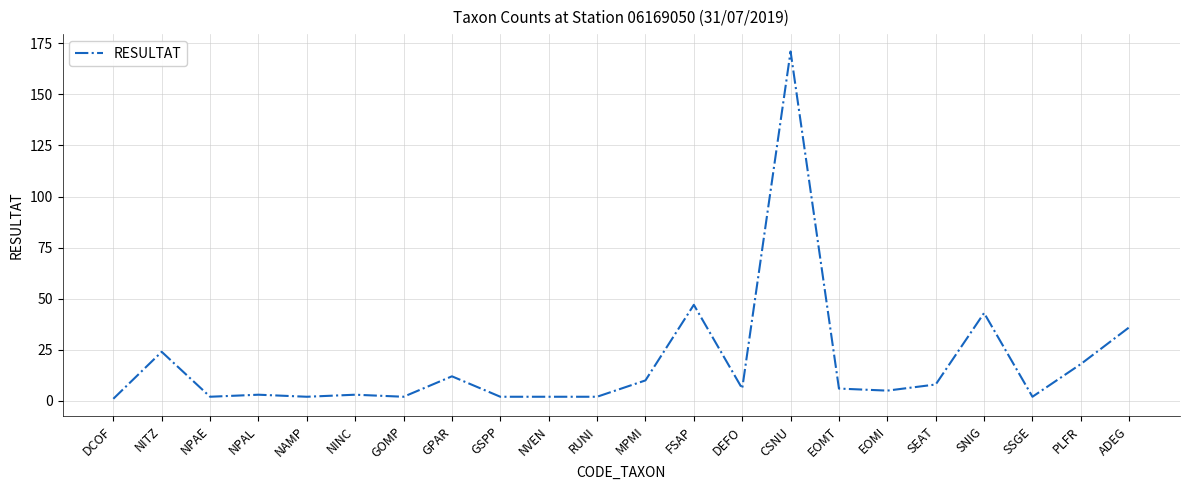

What is the greatest value displayed?

171